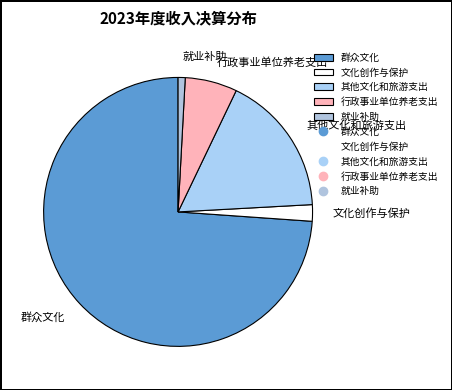

Is it true that 其他文化和旅游支出 is 17% of the pie?

True